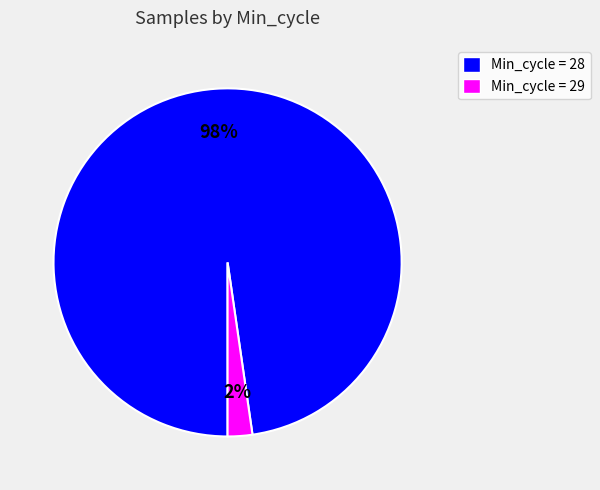

The Min_cycle = 28 slice represents 98% of the pie. True or false?

True